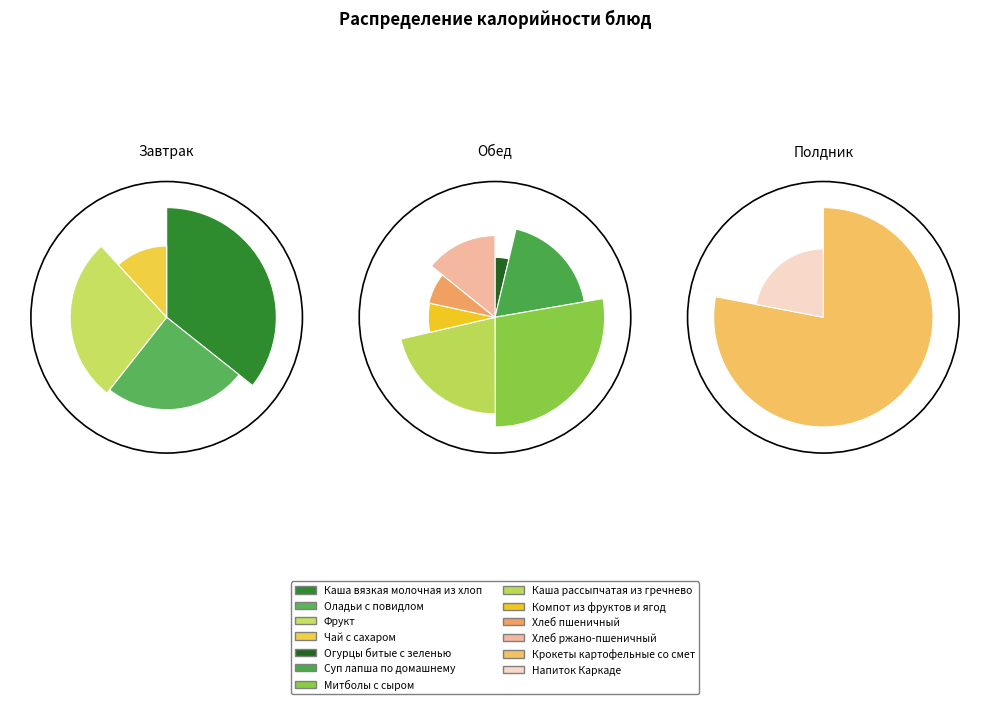

Is Чай с сахаром the majority of the pie?

No